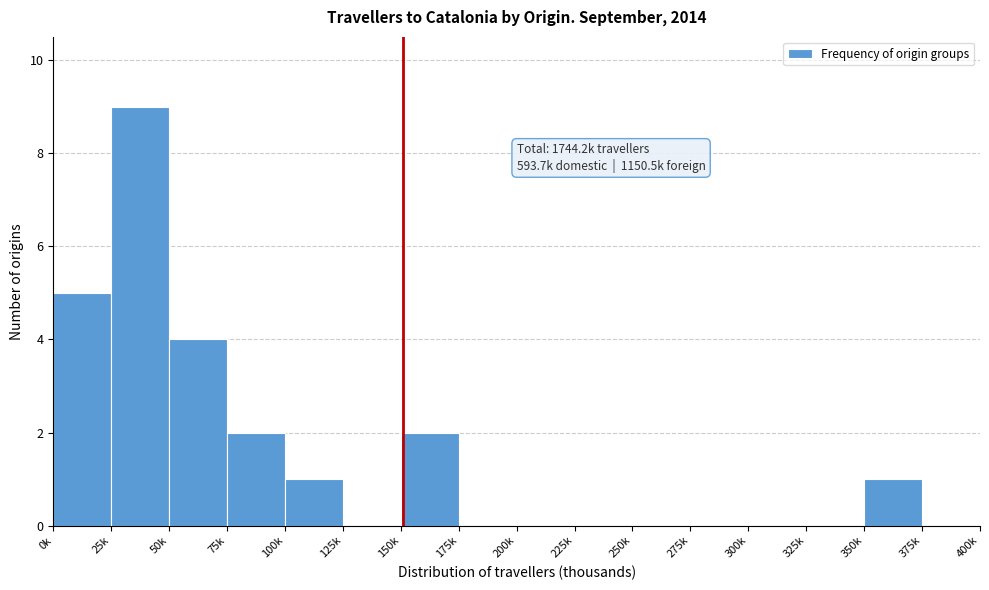

Reading right to left, extract all data points from this chart.

375k=0	350k=1	325k=0	300k=0	275k=0	250k=0	225k=0	200k=0	175k=0	150k=2	125k=0	100k=1	75k=2	50k=4	25k=9	0k=5